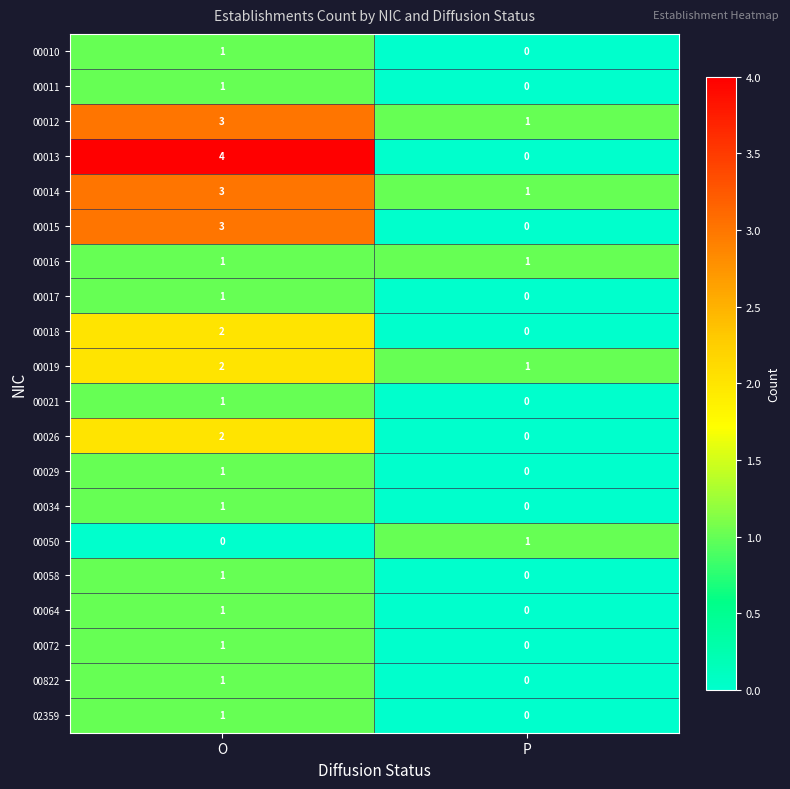

At which category is the sum across all series the highest?

O